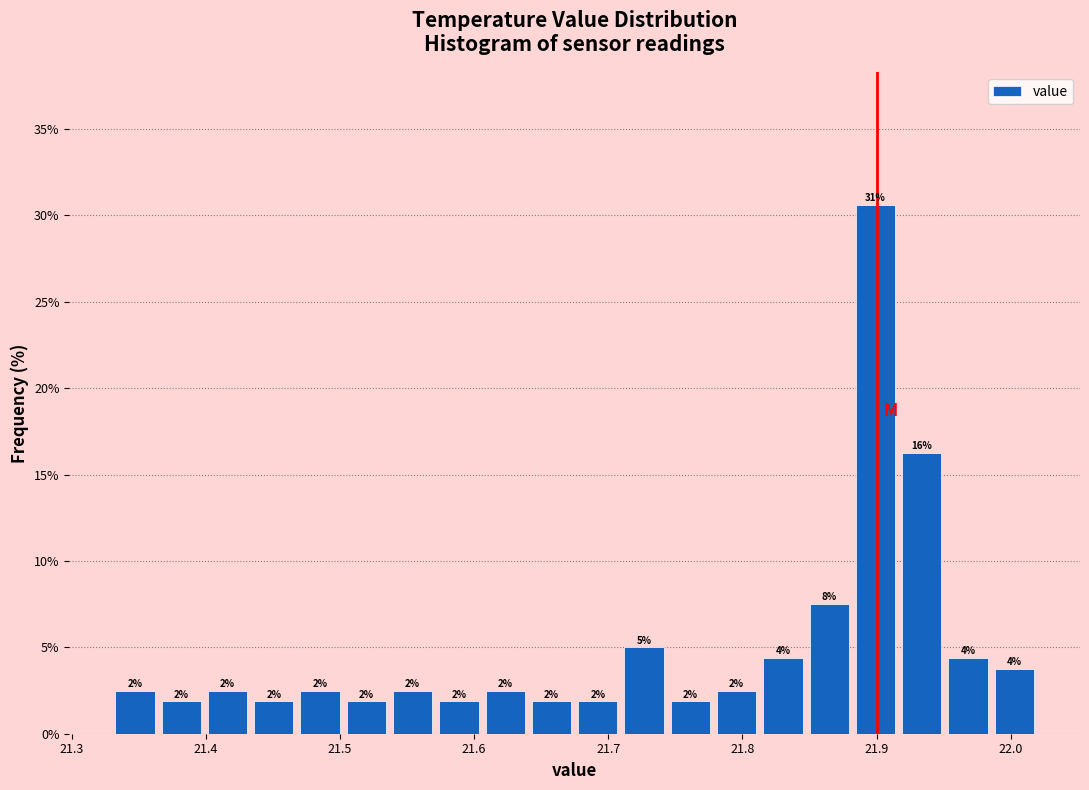

Read against the x-axis, roughly where is the centre of the tallest bar?

21.90